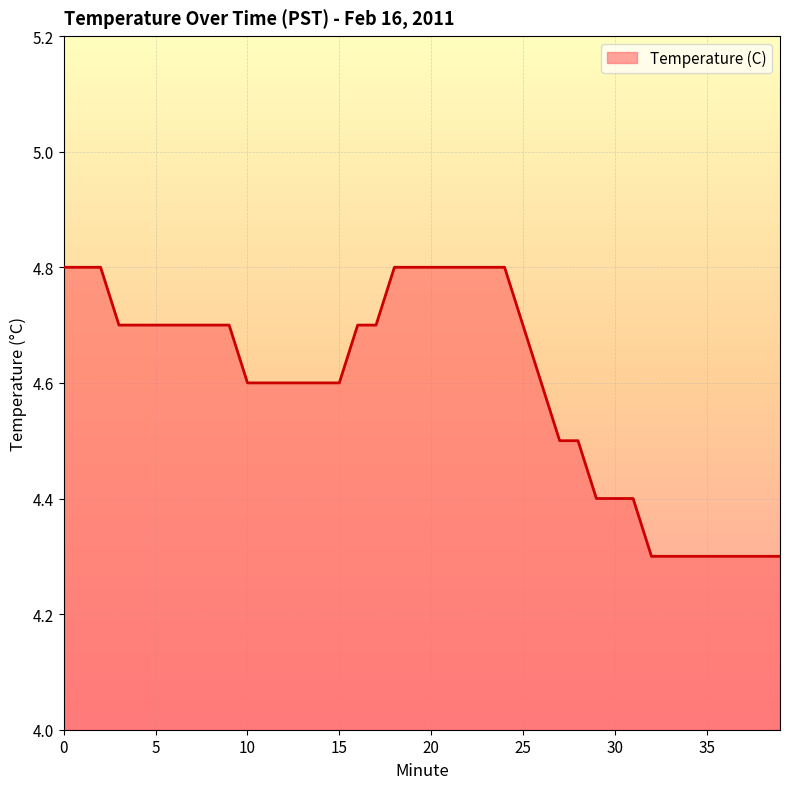

What is the average value?

4.6